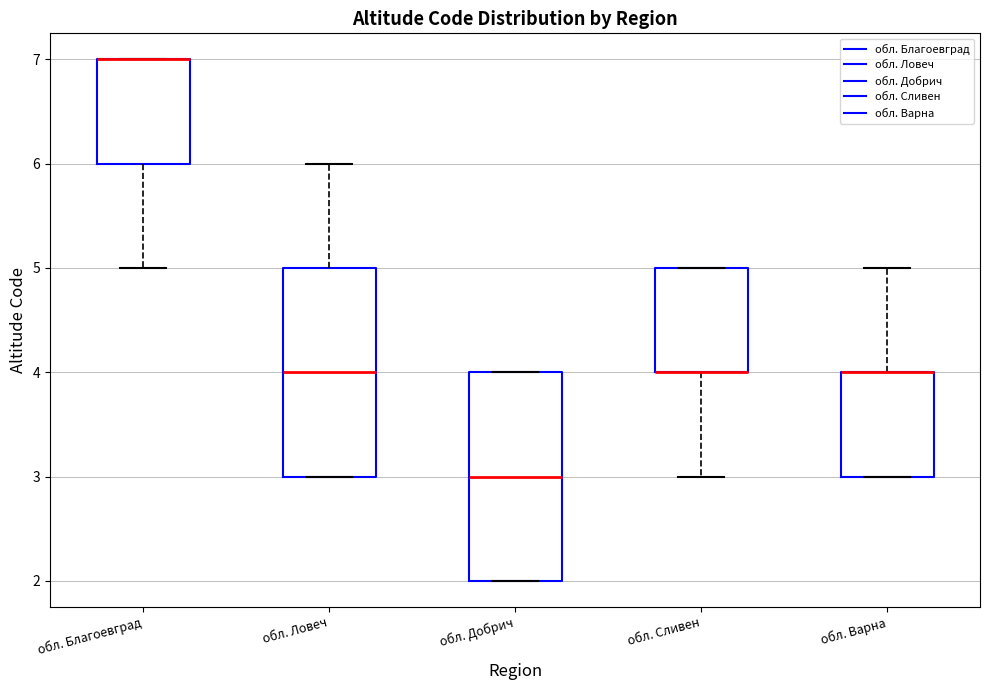

Reading left to right, read every box against the y-axis: the position of its median line, the range the box covers, and the ends of its whiskers. The values are not printed on the chart, so give them approximately, as read against the axis.

обл. Благоевград: median 7 (drawn on the box's upper edge), box 6 to 7, whiskers 5 to 7
обл. Ловеч: median 4, box 3 to 5, whiskers 3 to 6
обл. Добрич: median 3, box 2 to 4, whiskers 2 to 4
обл. Сливен: median 4 (drawn on the box's lower edge), box 4 to 5, whiskers 3 to 5
обл. Варна: median 4 (drawn on the box's upper edge), box 3 to 4, whiskers 3 to 5